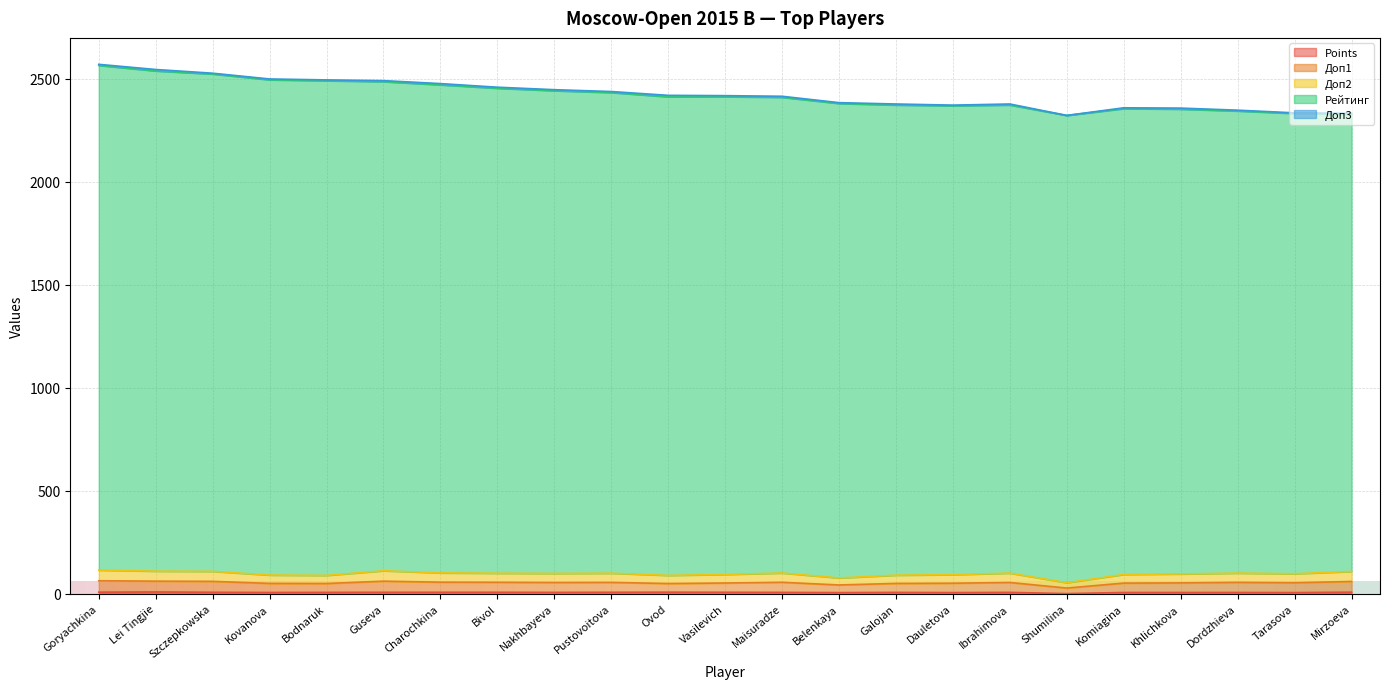

Which label corresponds to the largest value in the chart?

Goryachkina